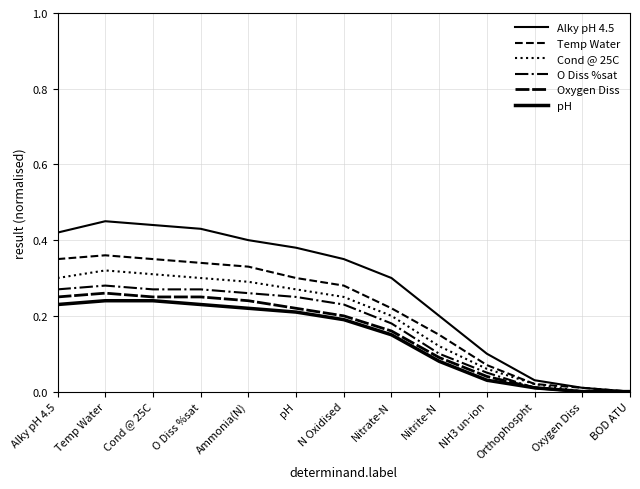

At how many categories does at least one series exceed 0?

12